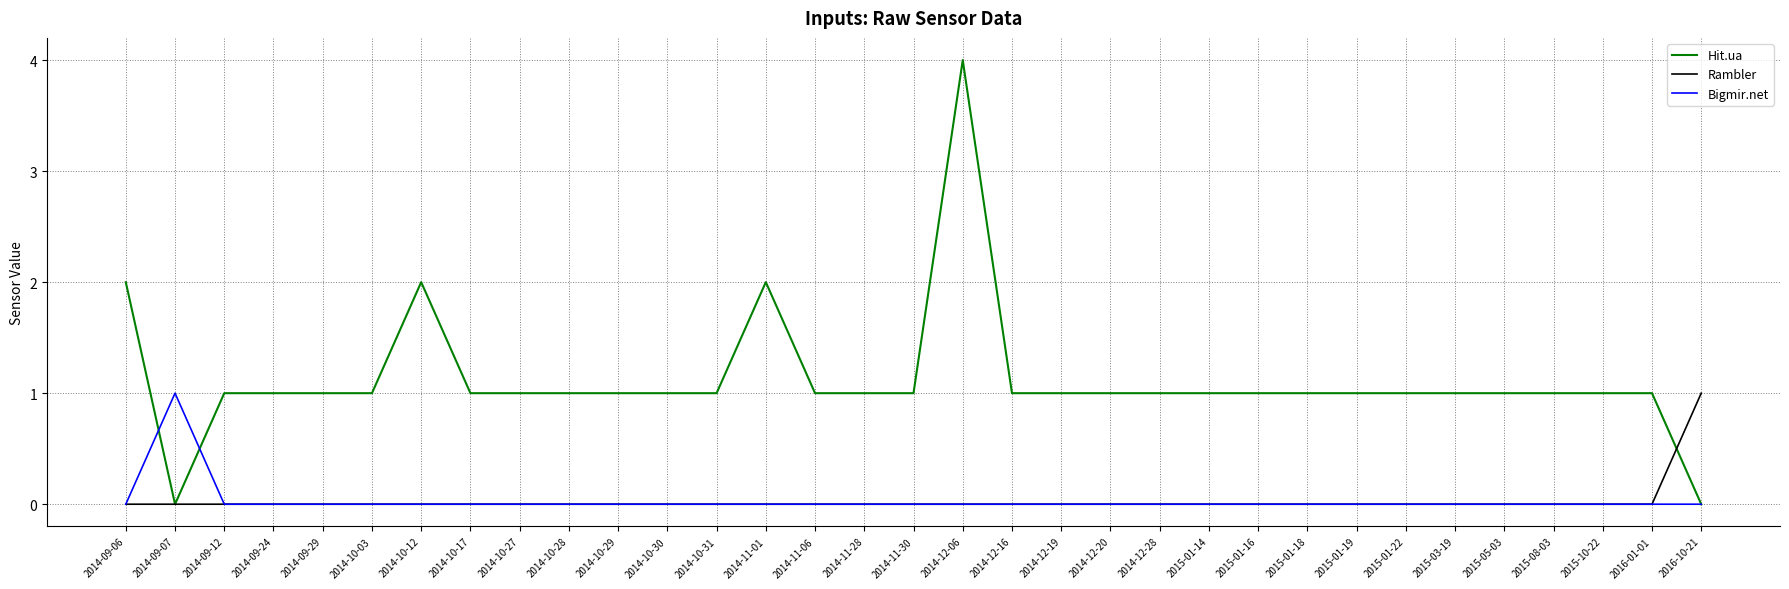

True or false: Hit.ua has a value of 2 at 2014-11-28.

False